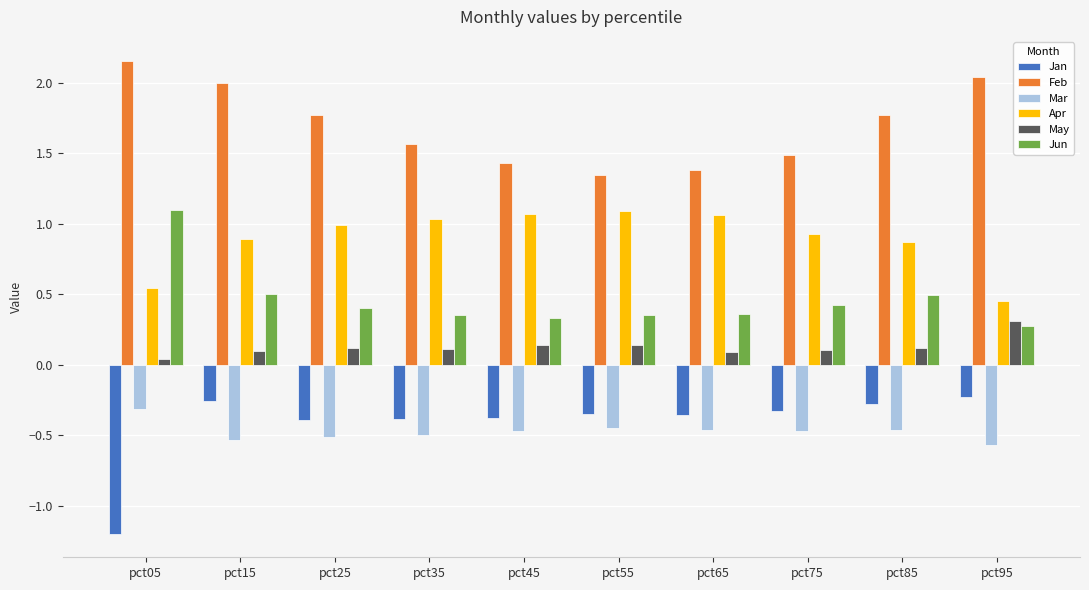

What is the smallest value displayed?

-1.2